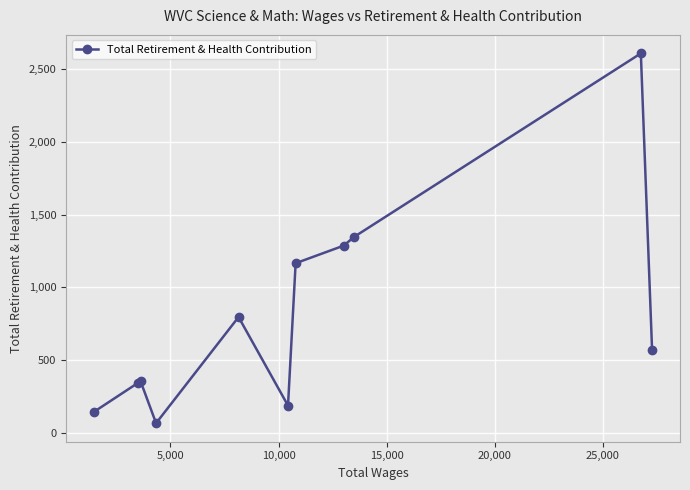

What is the sum of all values?

8856